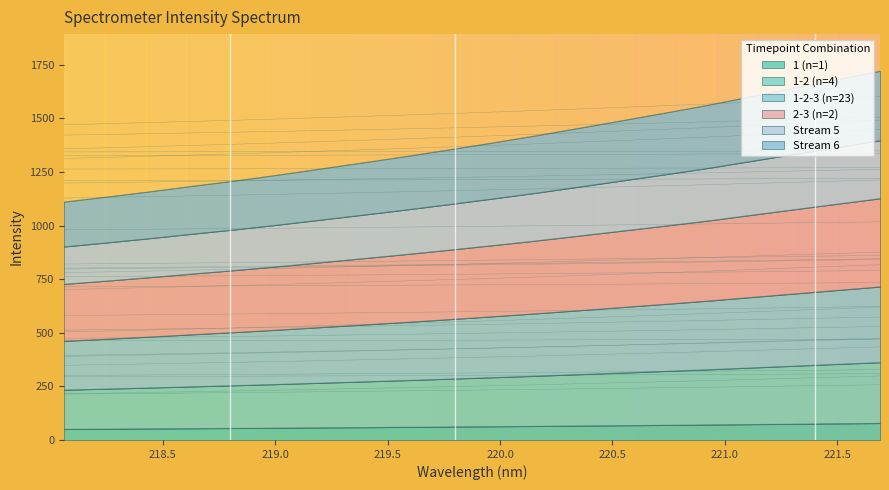

What value does the data have at 218.2508?

238.5